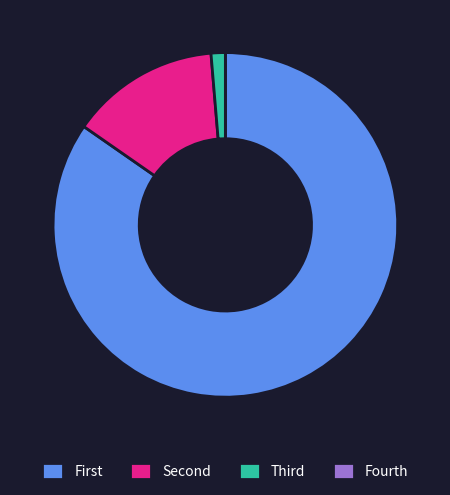

Is there a majority slice in this chart?

Yes